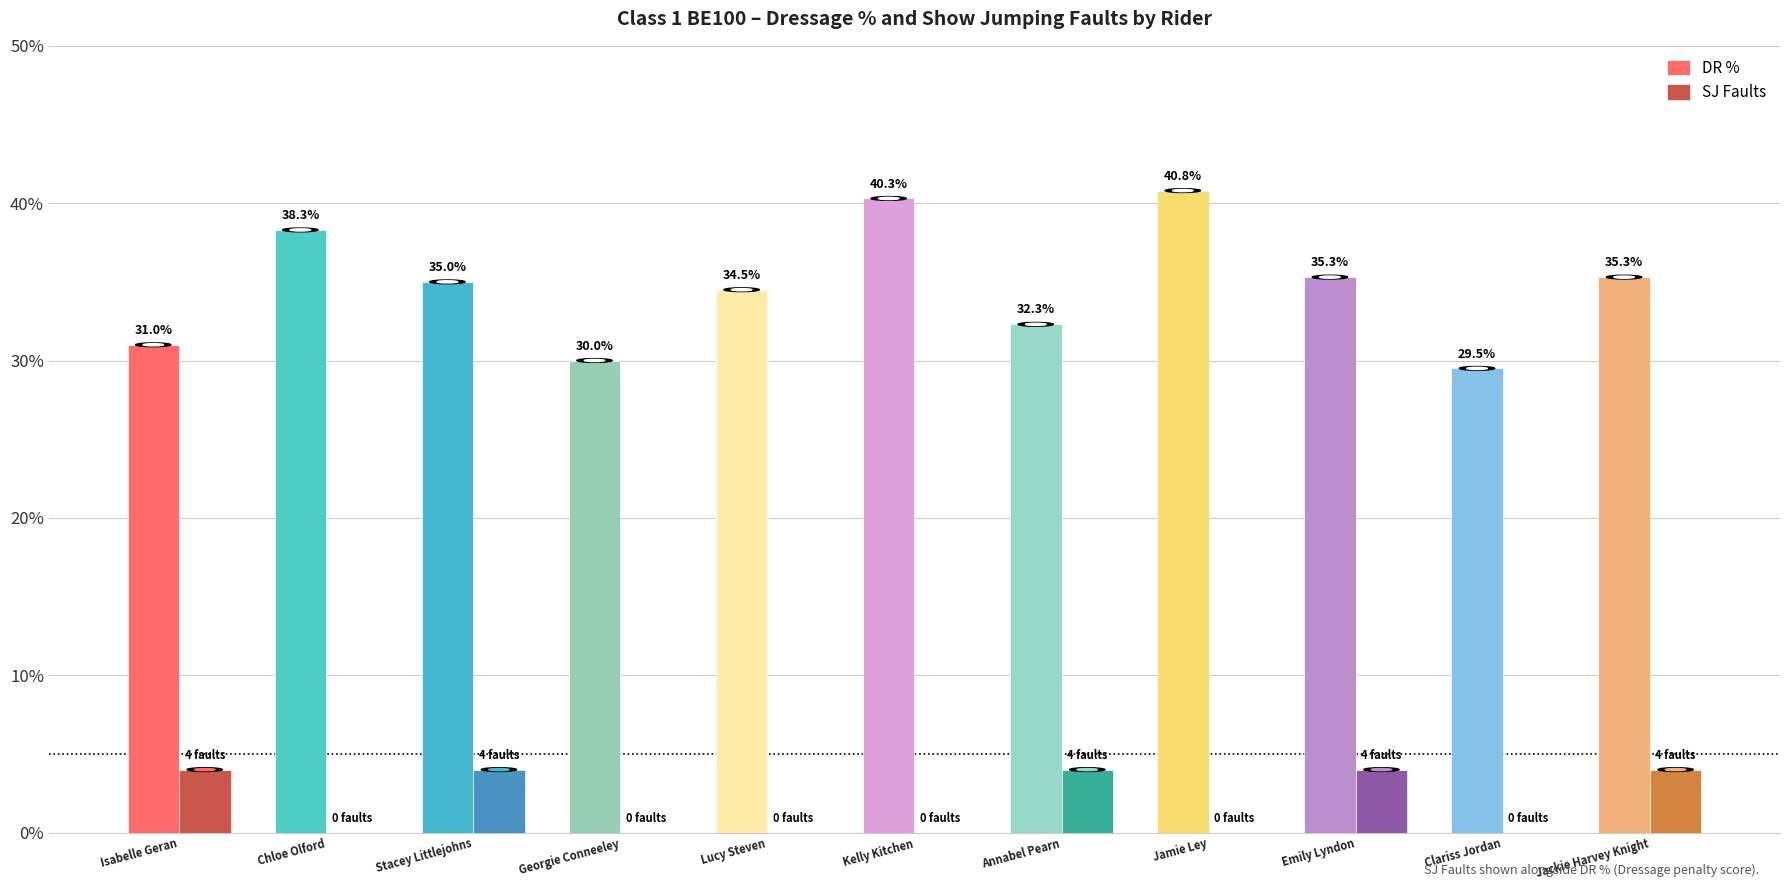

At which label is DR % closest to 35?

Stacey Littlejohns